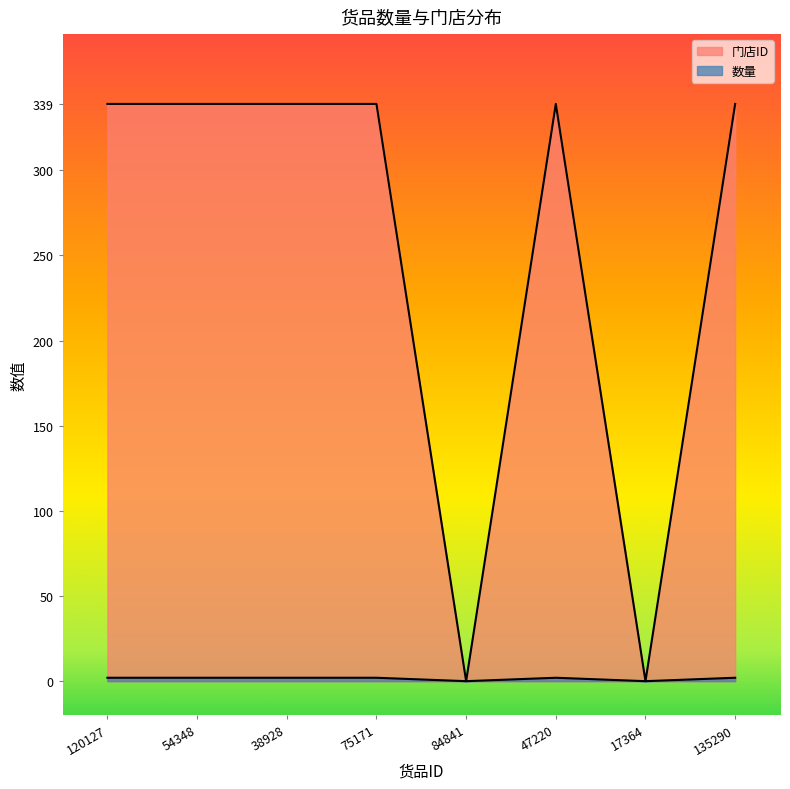

Between 75171 and 47220, which is larger?

75171